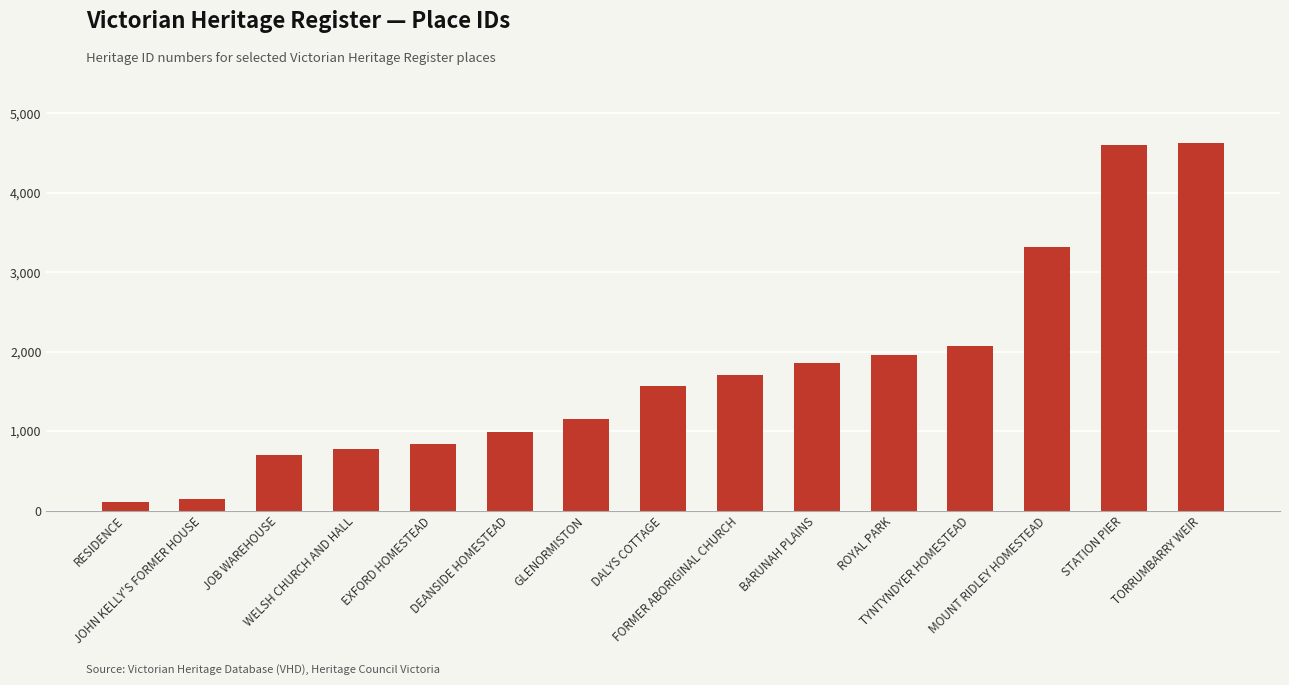

What is the label of the 12th bar from the right?

WELSH CHURCH AND HALL